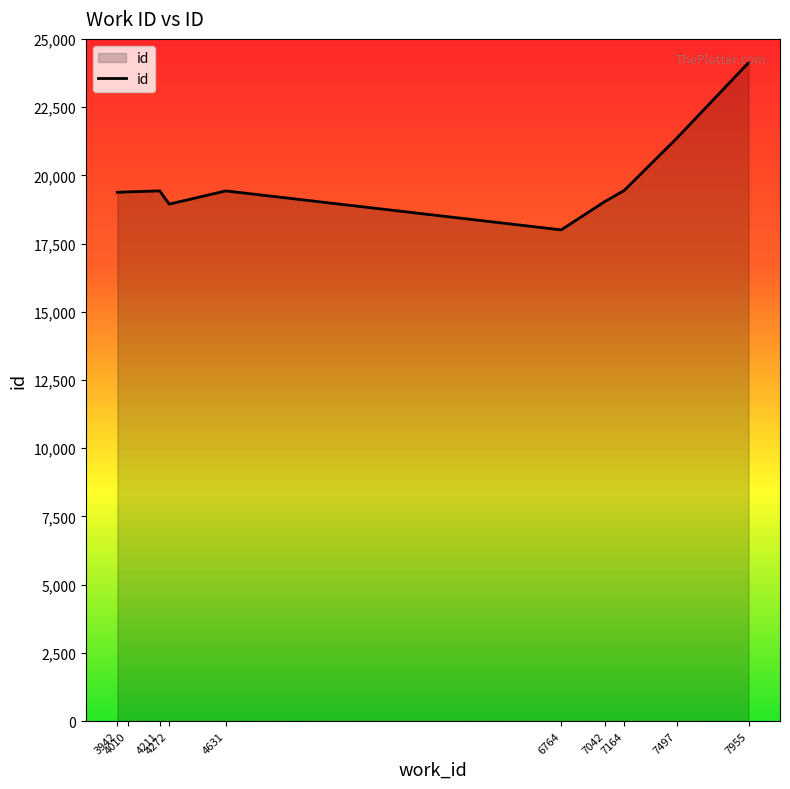

What is the smallest value displayed?

18001